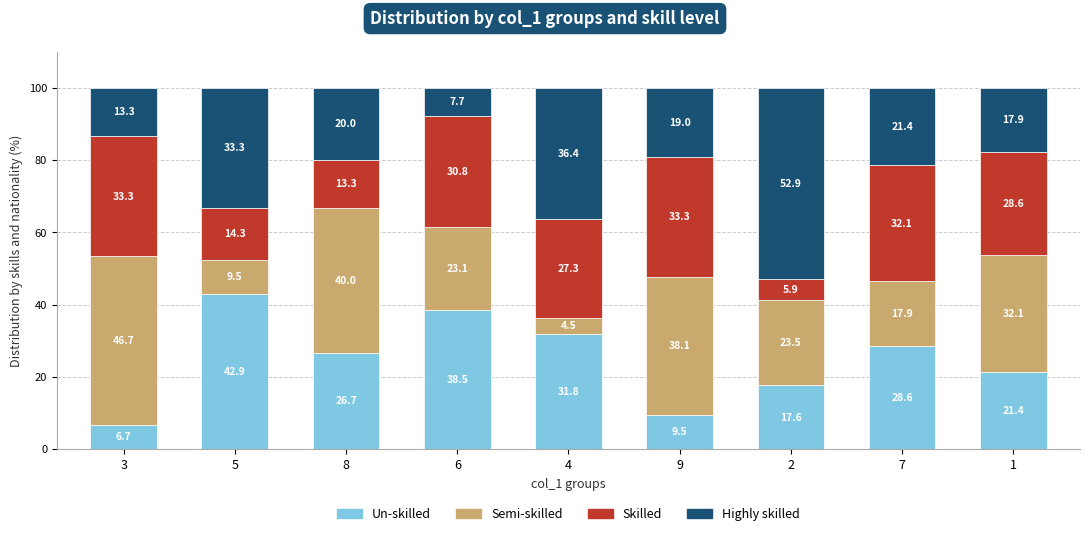

What is the total value across all series at 7?

100.0